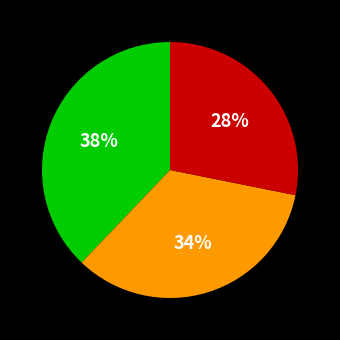

To the nearest percent, what is the average slice percentage?

33%